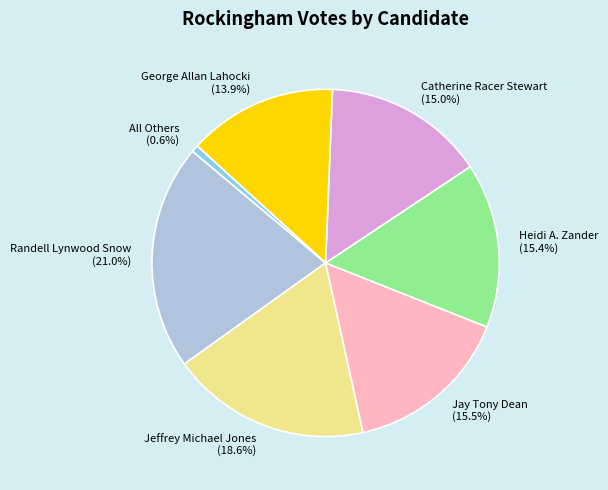

Does any single category account for the majority?

No